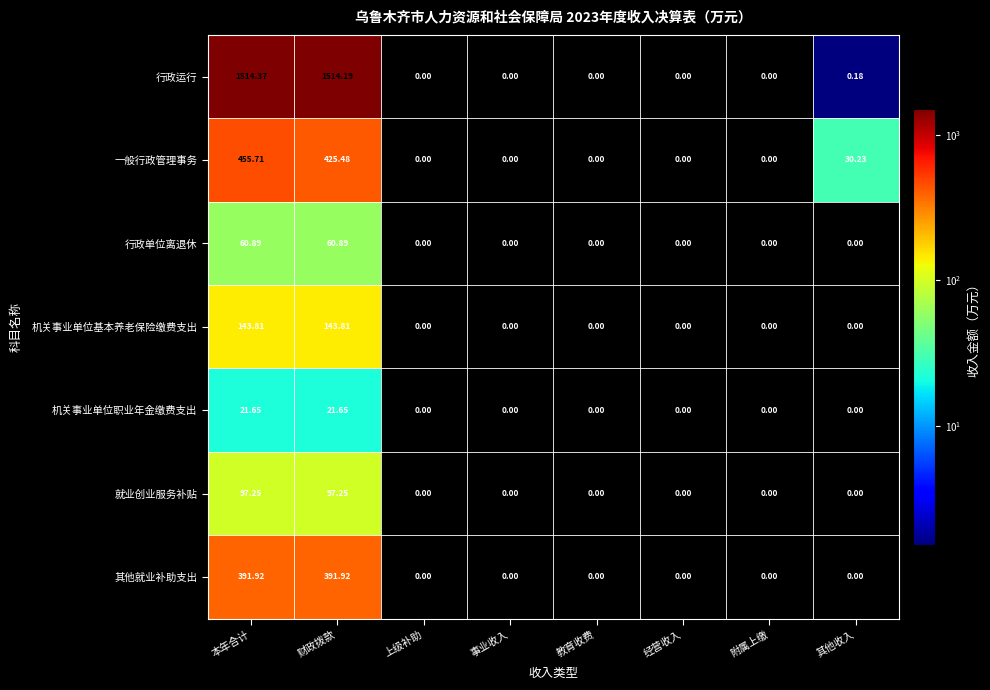

Which series has the largest total across all categories?

行政运行